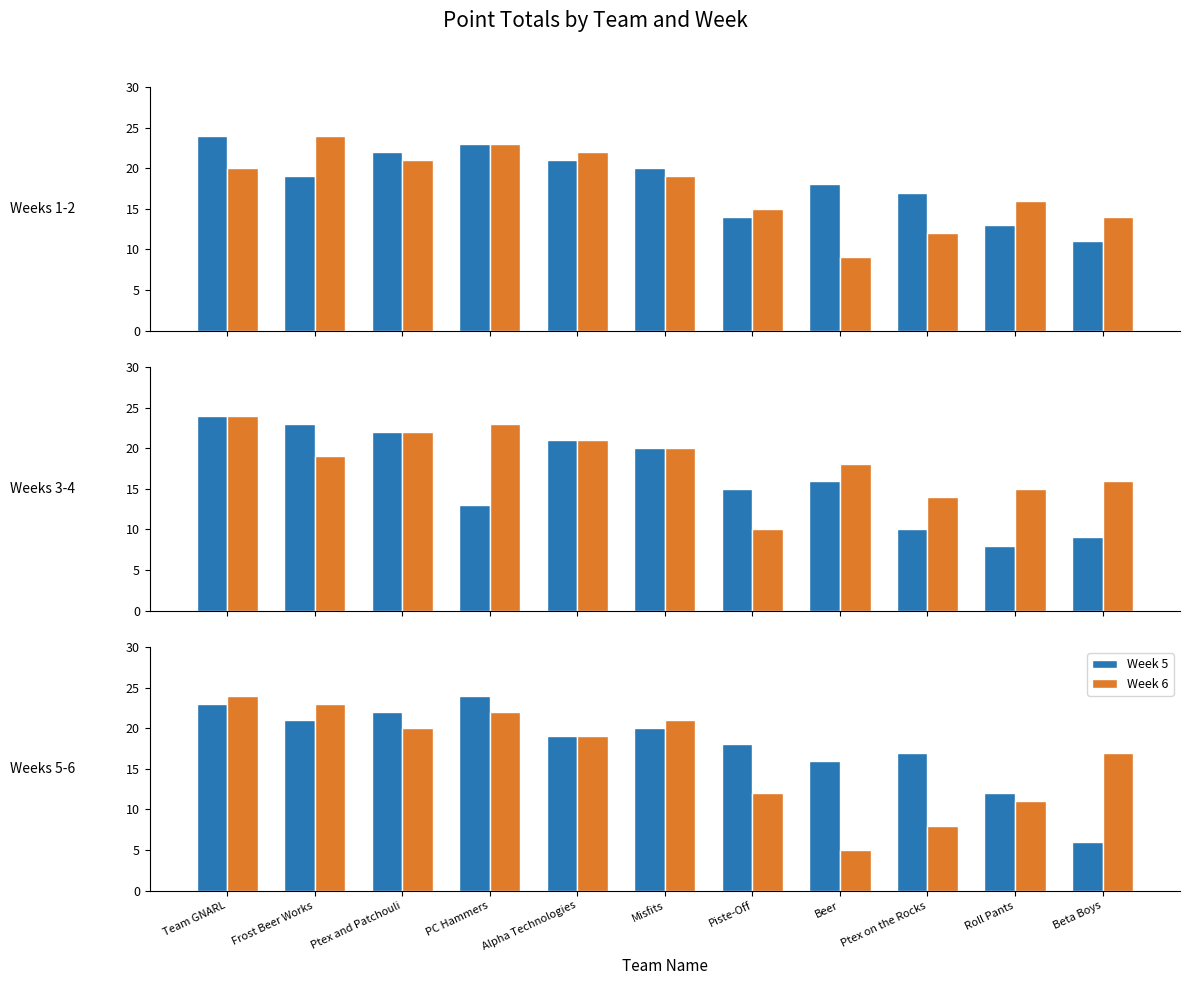

What is the difference between the maximum and second lowest values in the Week 2 series?

12